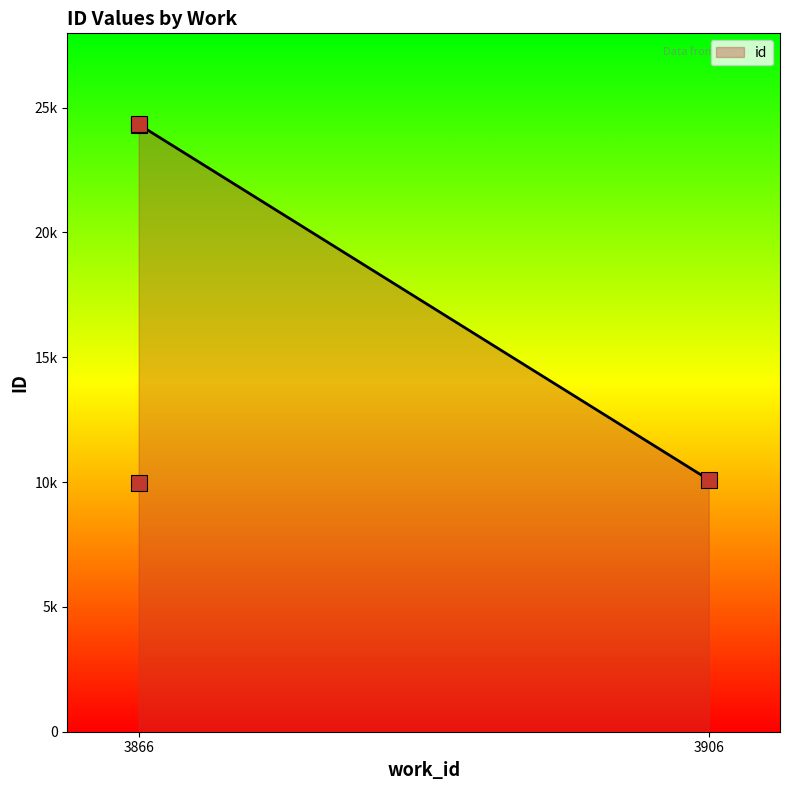

Approximately how many times larger is the value at 3866 compared to 3906?

2.4